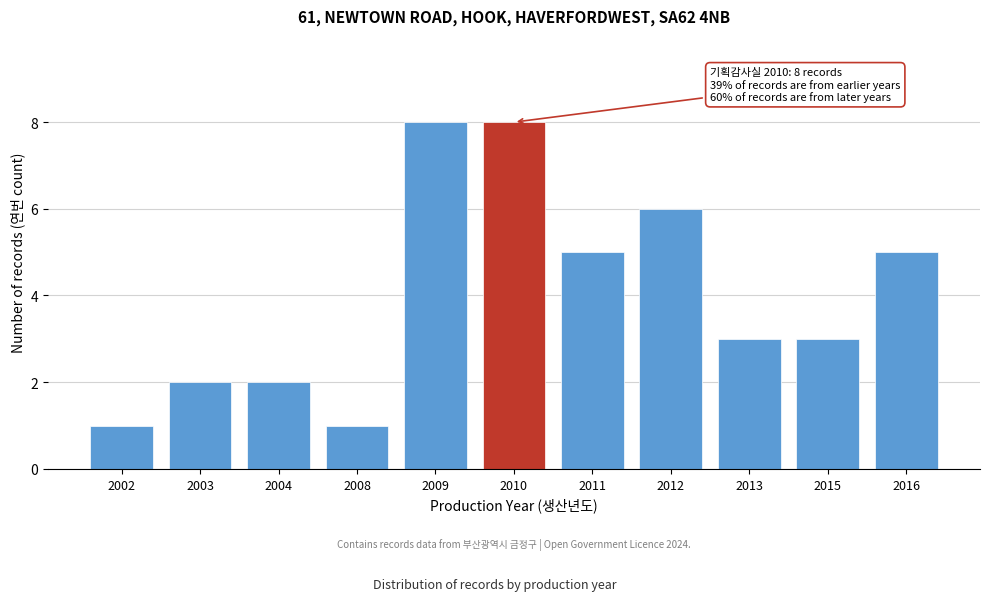

Reading left to right, transcribe all the data shown in this chart.

1	2	2	1	8	8	5	6	3	3	5